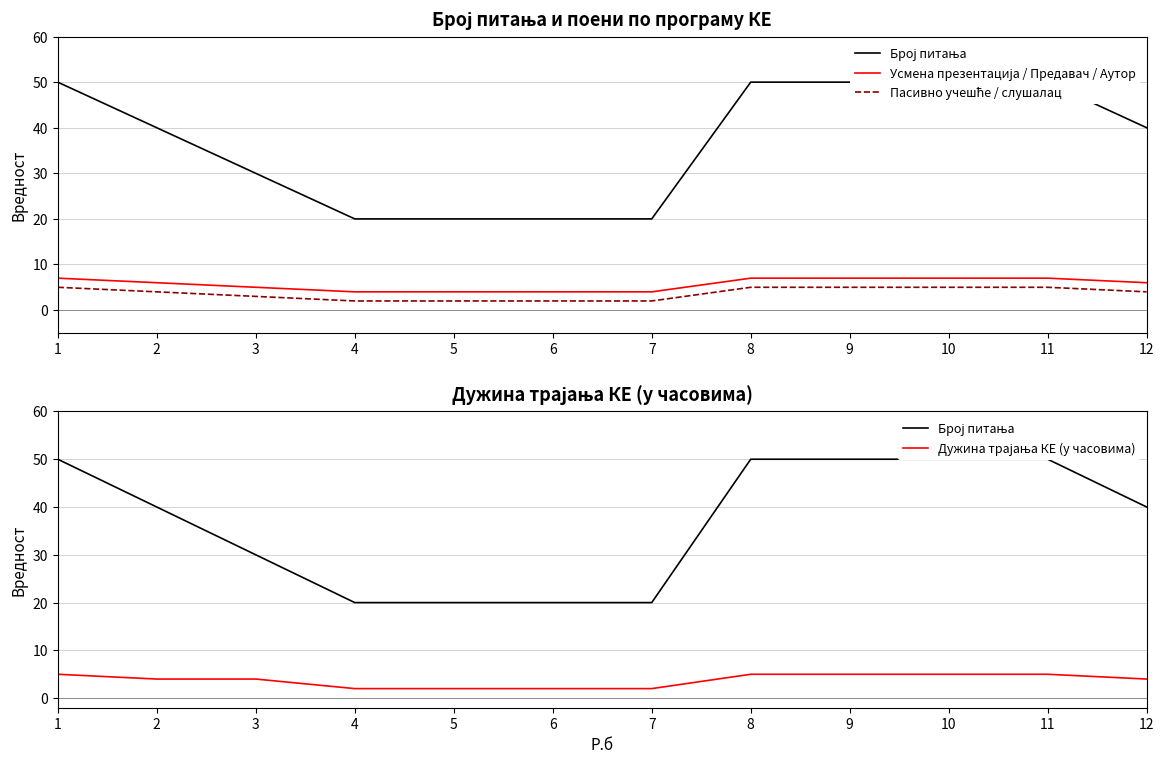

At which label does Дужина трајања КЕ (у часовима) first exceed 4?

1